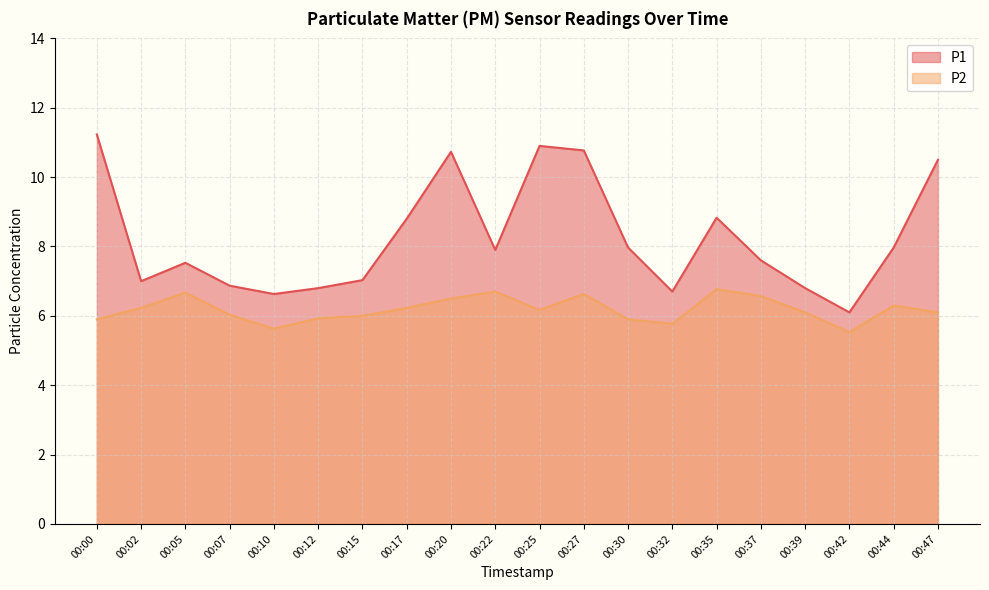

True or false: P1 has a value of 8.8 at 00:17.

True